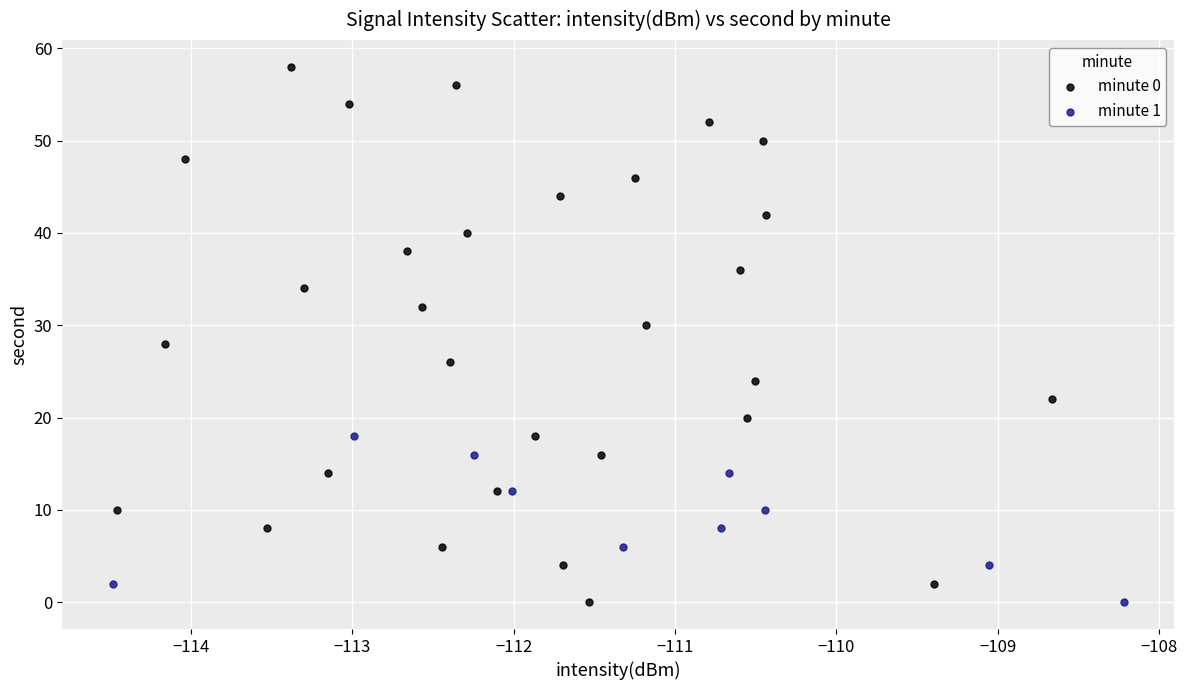

Which series has the widest spread of Y values?

minute 0